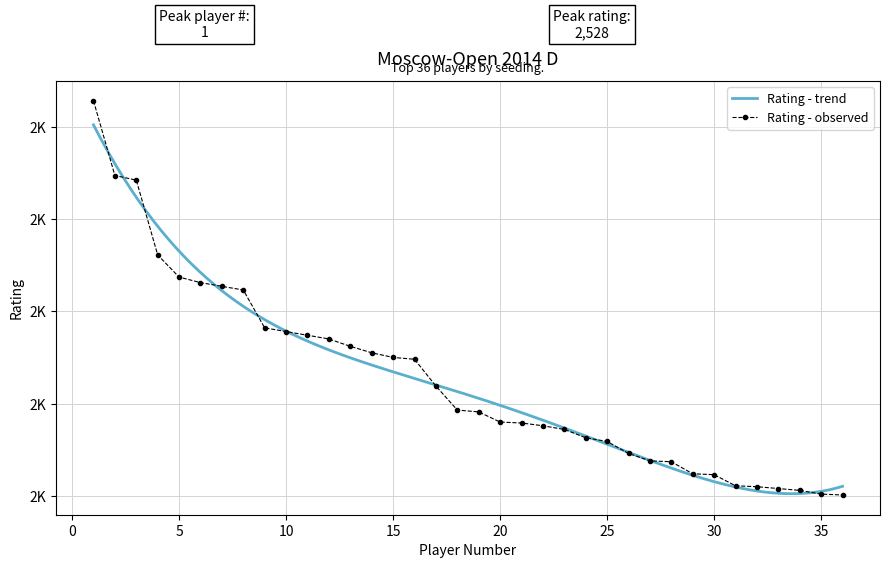

Approximately how many times larger is the value at 34 compared to 25?

1.0